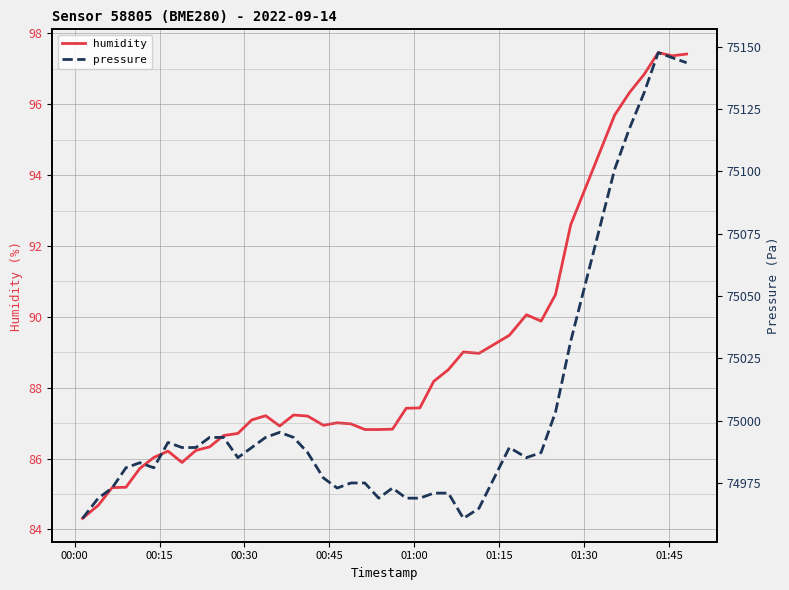

Which series has the largest total across all categories?

pressure